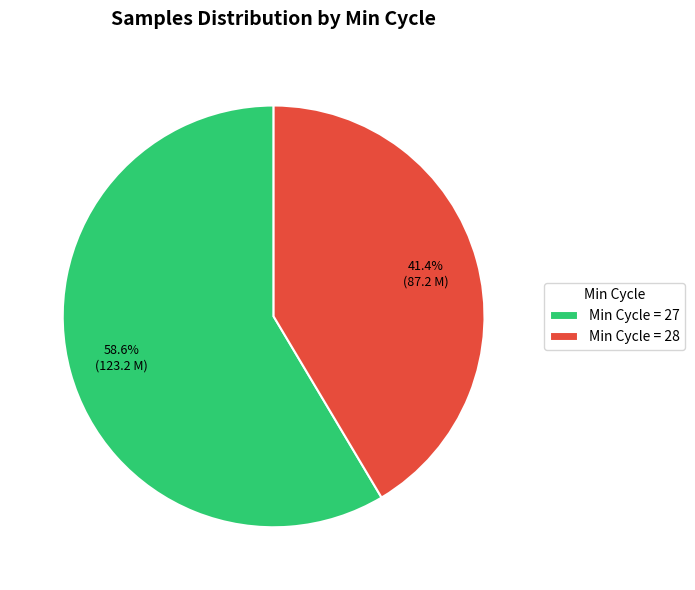

How many slices are in this pie chart?

2